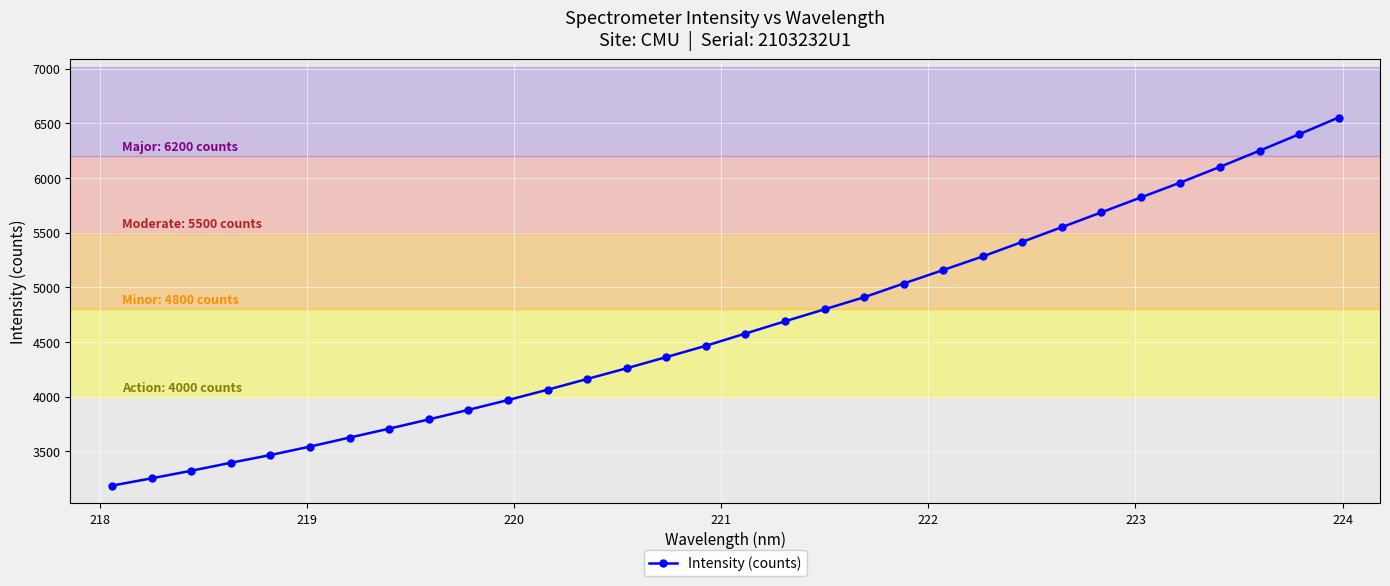

What is the average value?

4644.4